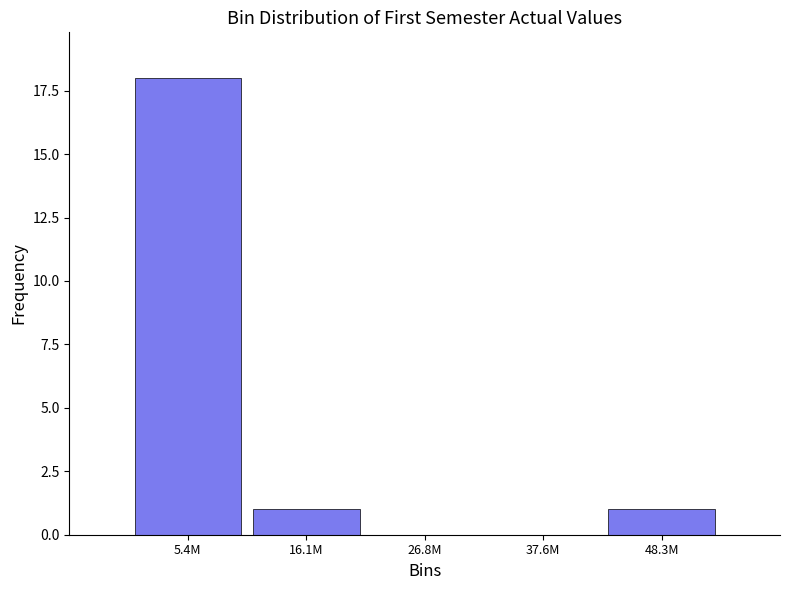

Reading right to left, extract all data points from this chart.

48.3M=1	37.6M=0	26.8M=0	16.1M=1	5.4M=18